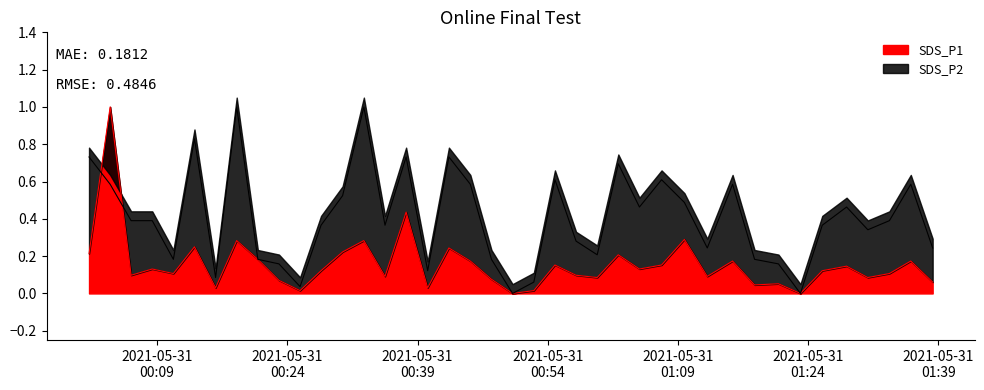

True or false: SDS_P1 has more than 1 points higher than both neighbors.

True